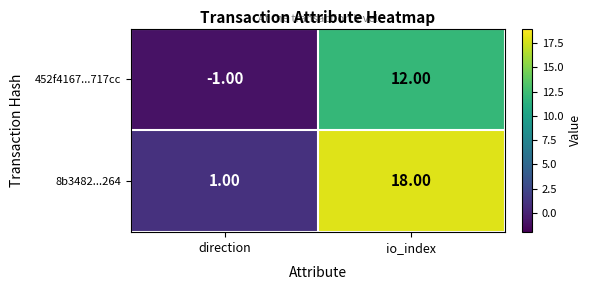

Which series has the widest spread of values?

8b3482...264